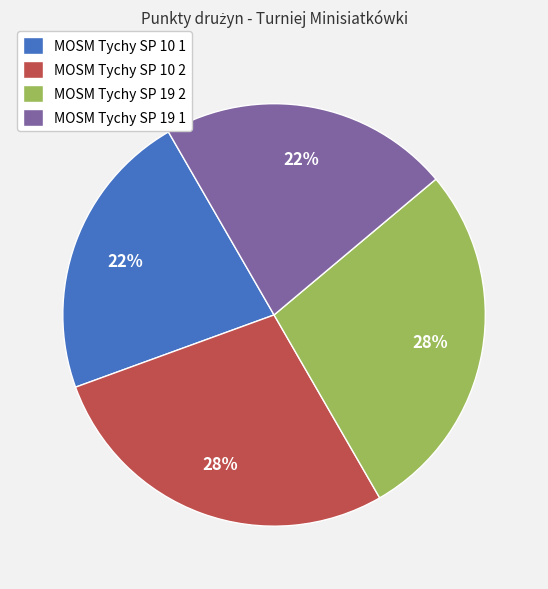

Does MOSM Tychy SP 10 1 represent more than half of the total?

No